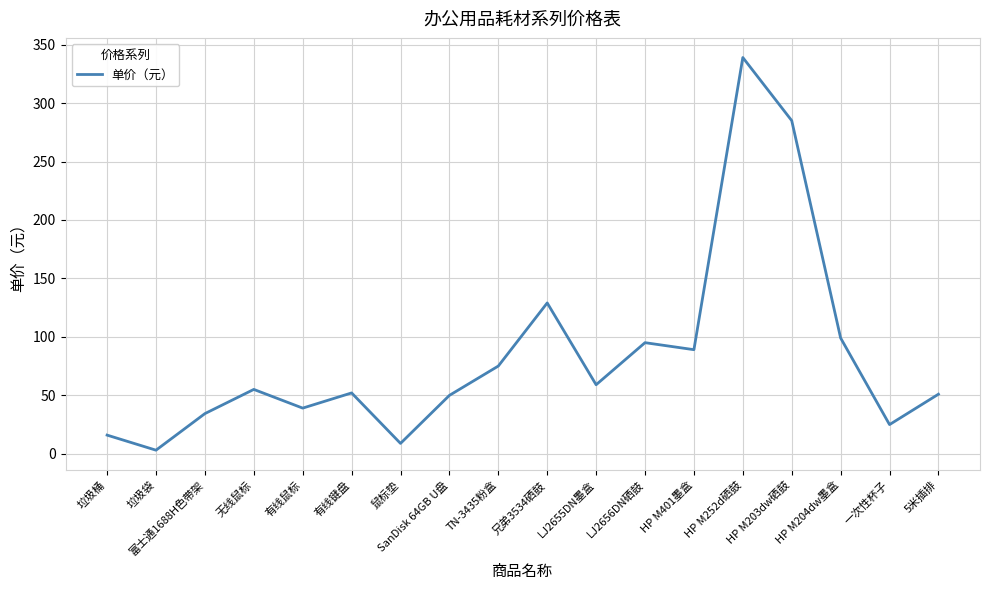

How many values are below 55?

9